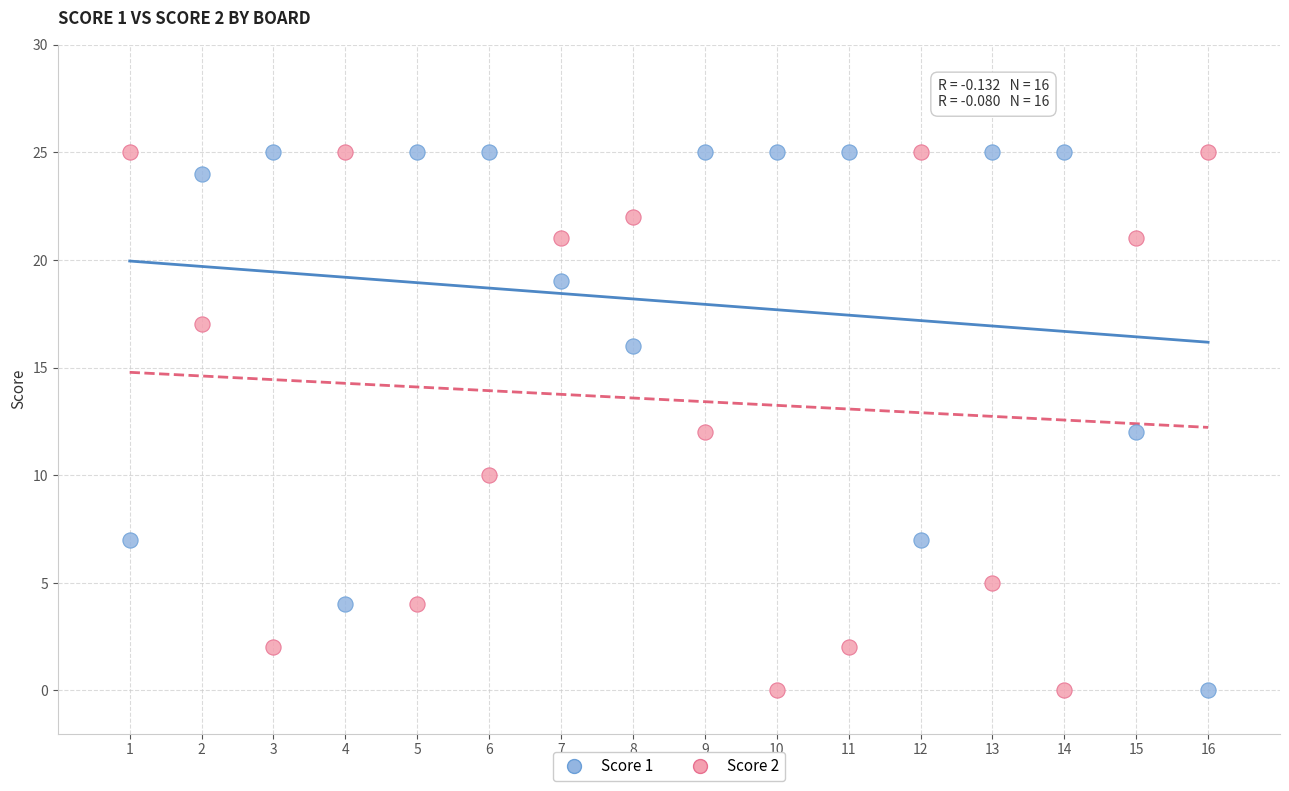

Across all data points, what is the range of X values (max minus min)?

15